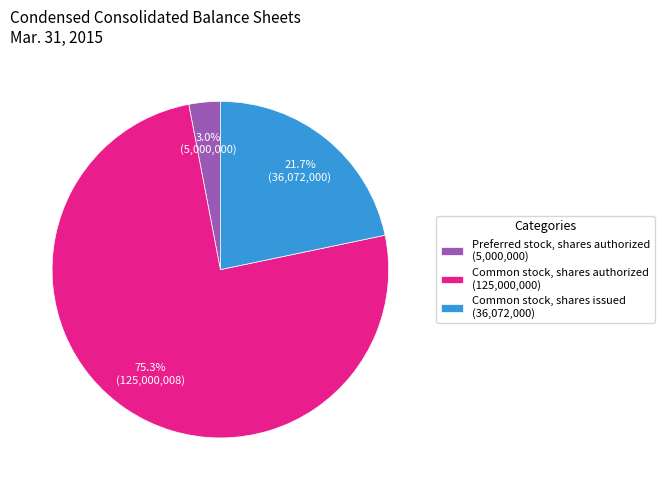

Which slice represents more than half of the pie?

Common stock, shares authorized